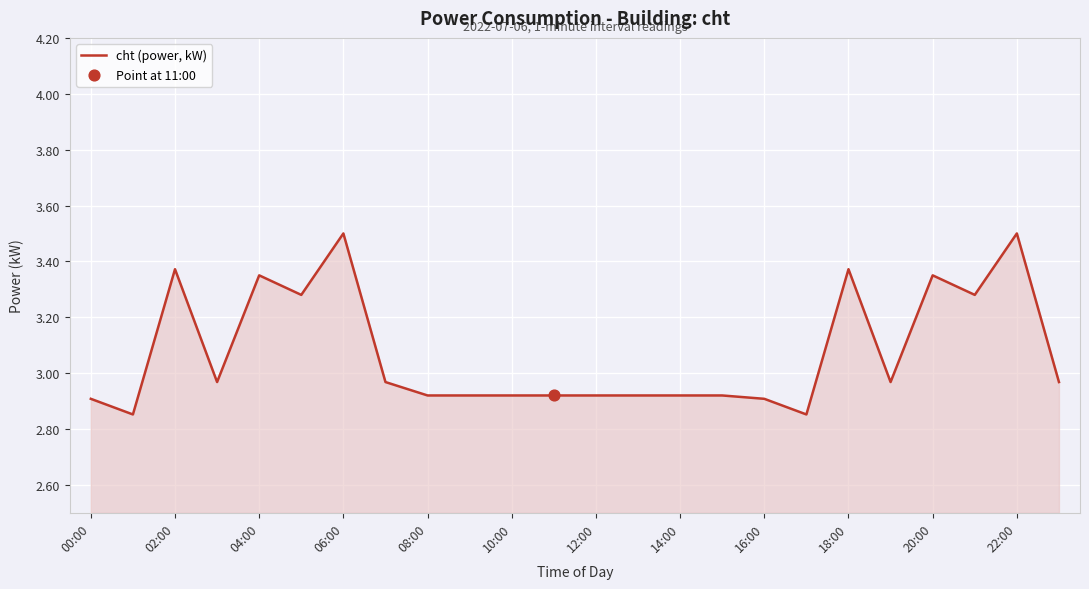

What is the maximum value shown in the chart?

3.5